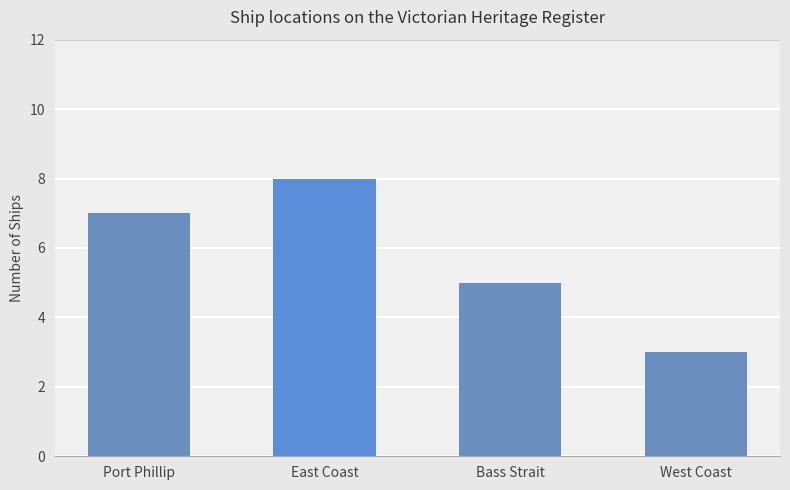

What is the label of the 3rd bar from the left?

Bass Strait